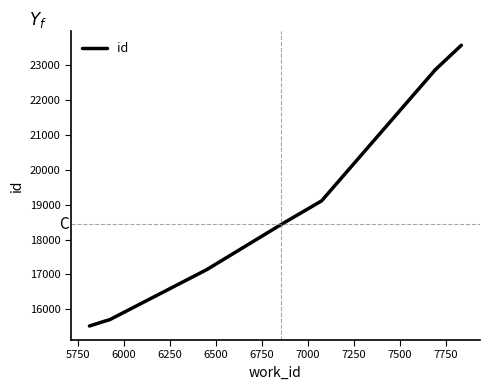

True or false: there are more than 0 points higher than both neighbors.

False